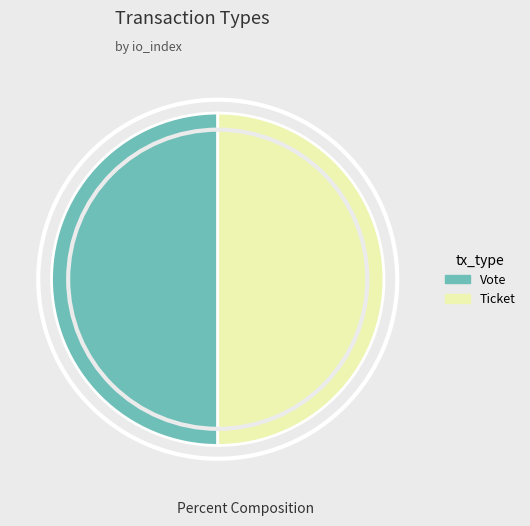

Approximately how many times larger is the value at Vote compared to Ticket?

1.0